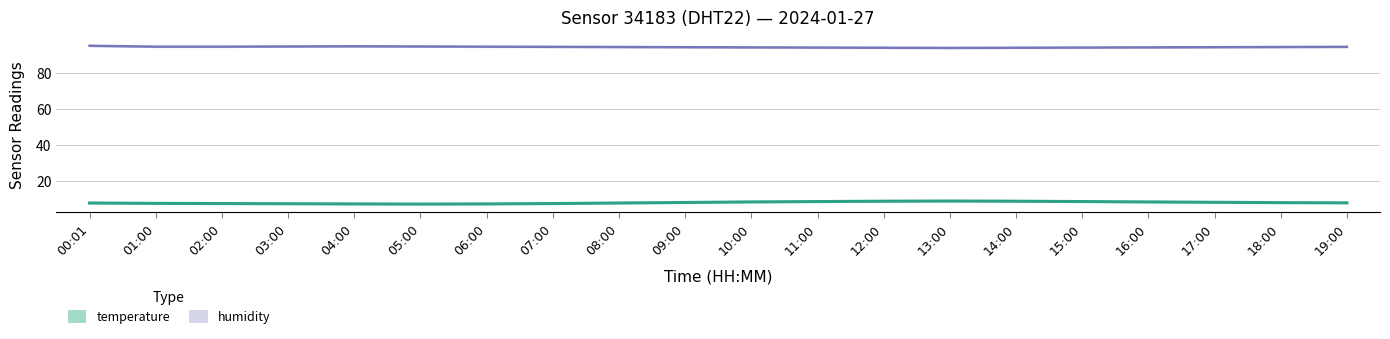

Does the chart have visible grid lines?

Yes